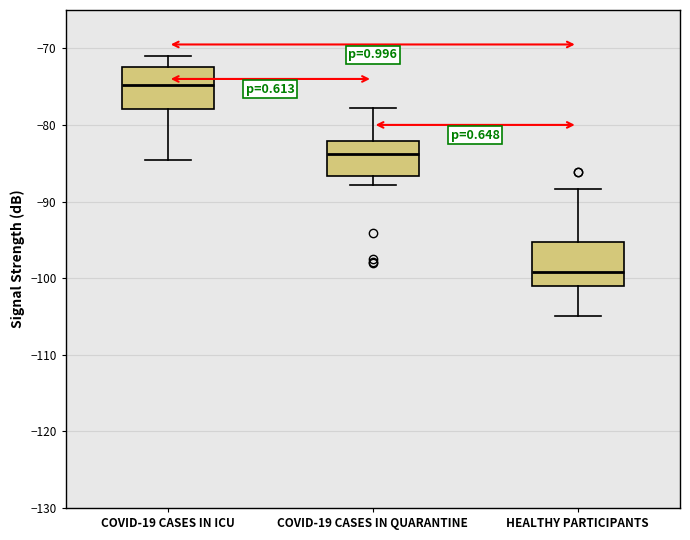

Reading left to right, transcribe this box plot: for each box, give where its median line is, the range the box spans, and where its two whiskers end, as read against the y-axis. The values are not printed on the chart, so give them approximately, as read against the axis.

COVID-19 CASES IN ICU: median -75, box -78 to -72, whiskers -85 to -71
COVID-19 CASES IN QUARANTINE: median -84, box -87 to -82, whiskers -88 to -78
HEALTHY PARTICIPANTS: median -99, box -101 to -95, whiskers -105 to -88